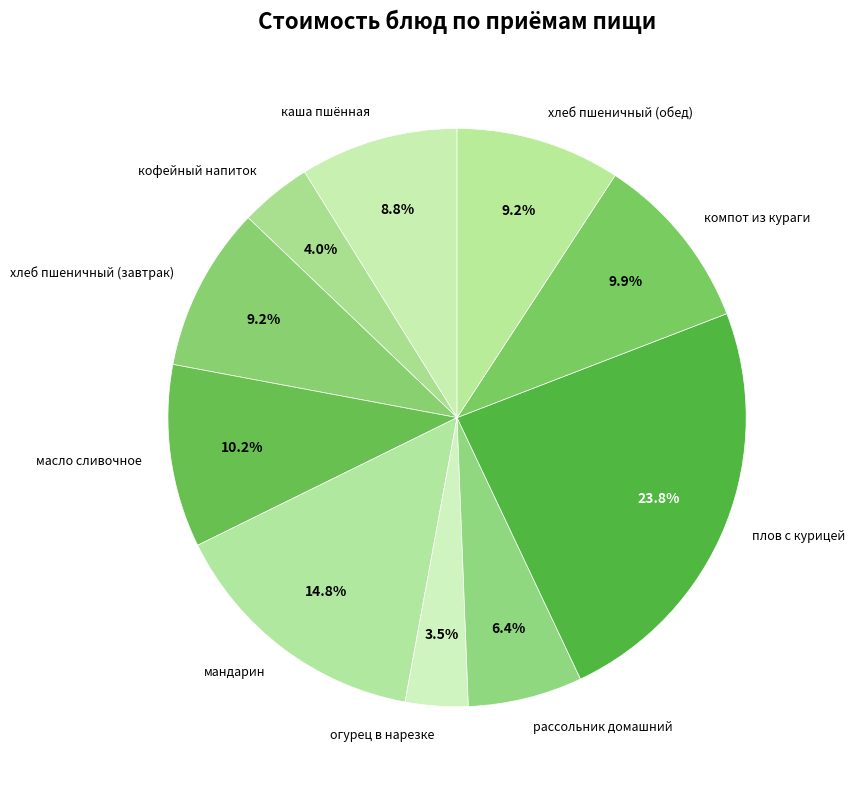

To the nearest percent, what is the difference between the largest and smallest slice percentages?

20%